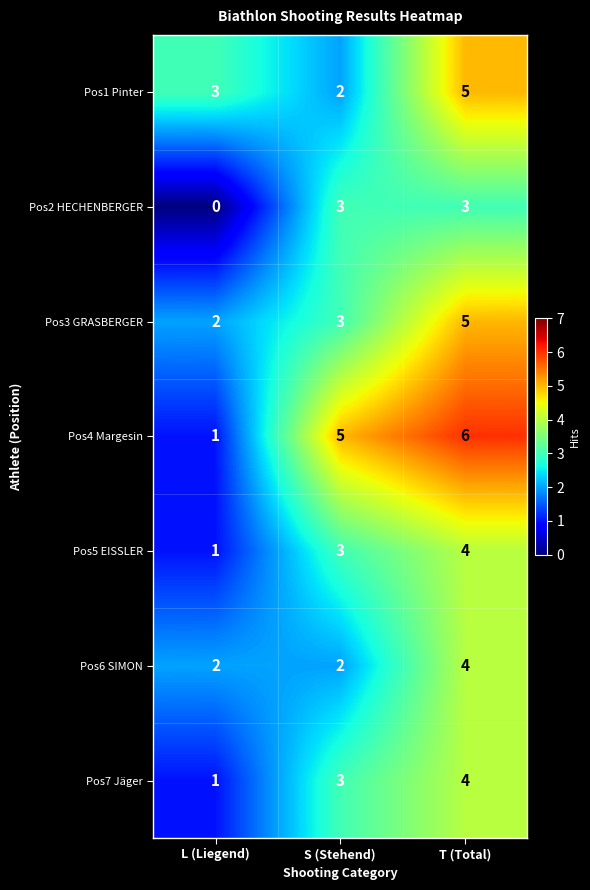

At which label is Pos5 EISSLER closest to 2?

L (Liegend)